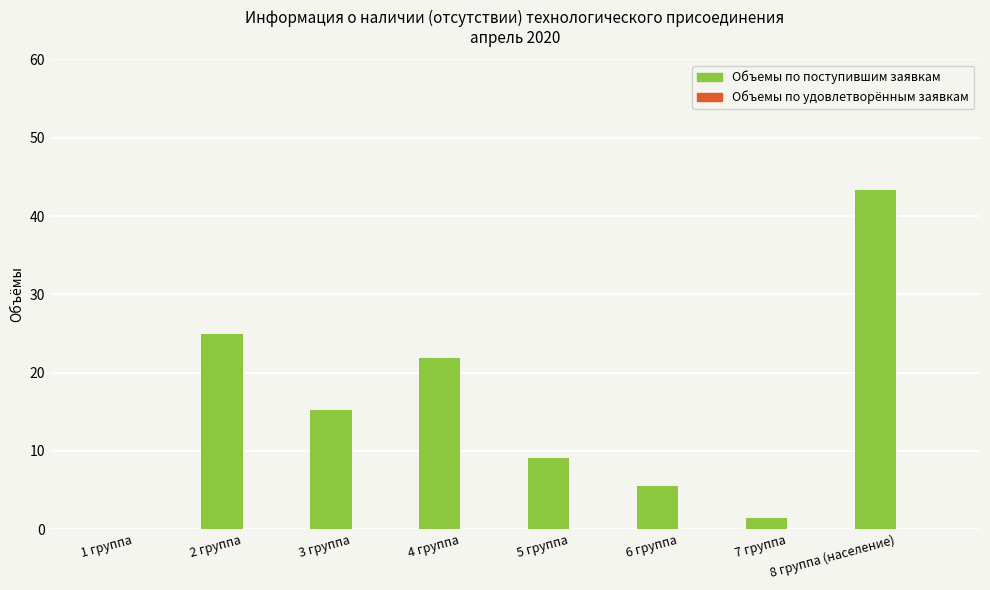

What is the change in value from 7 группа to 8 группа (население)?

+42.0